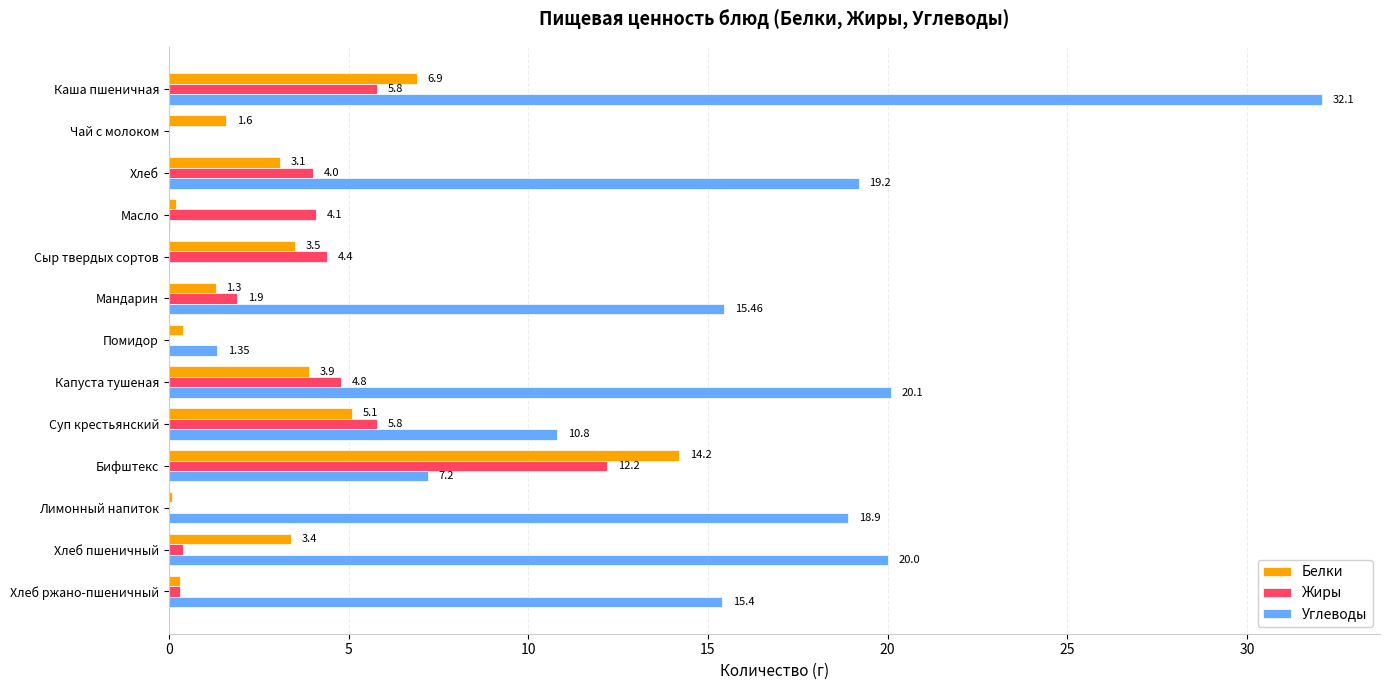

What are all the series names shown in the legend?

Белки, Жиры, Углеводы